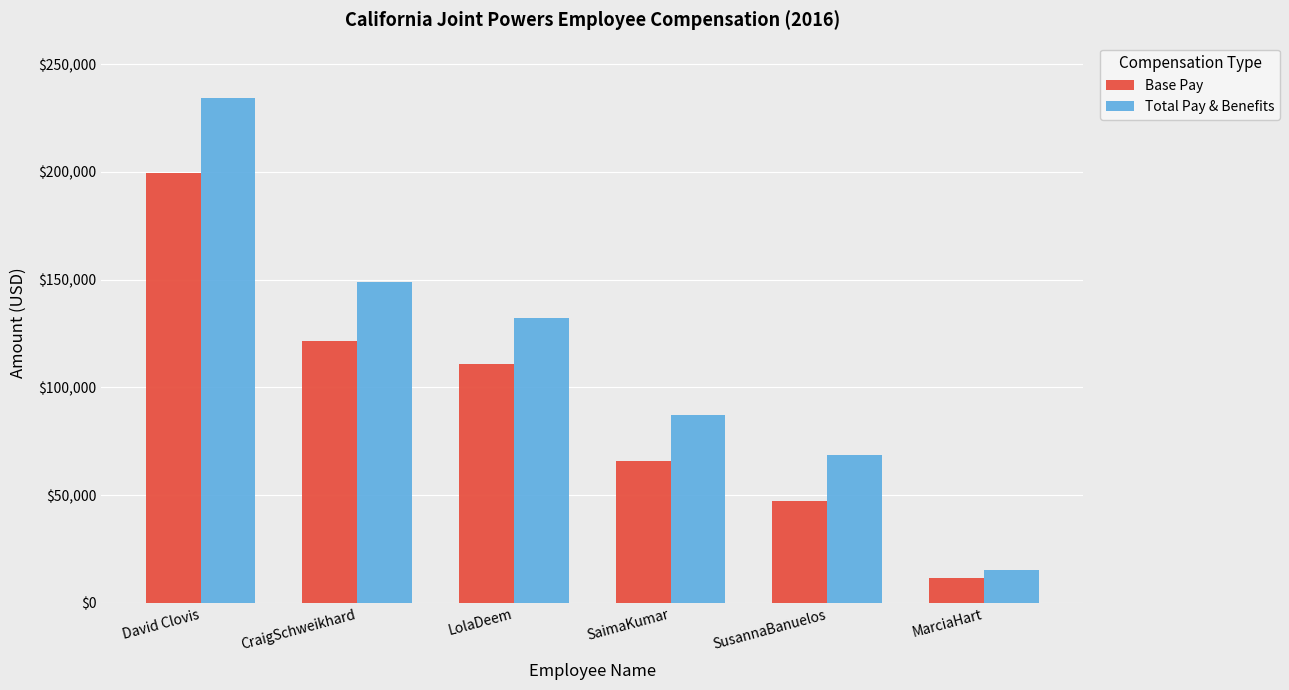

What position from the right is SaimaKumar?

3